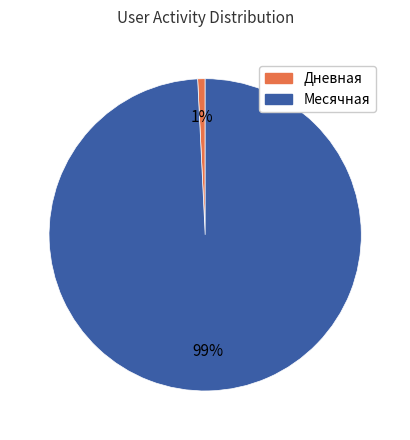

Is the sum of Дневная and Месячная greater than half?

Yes